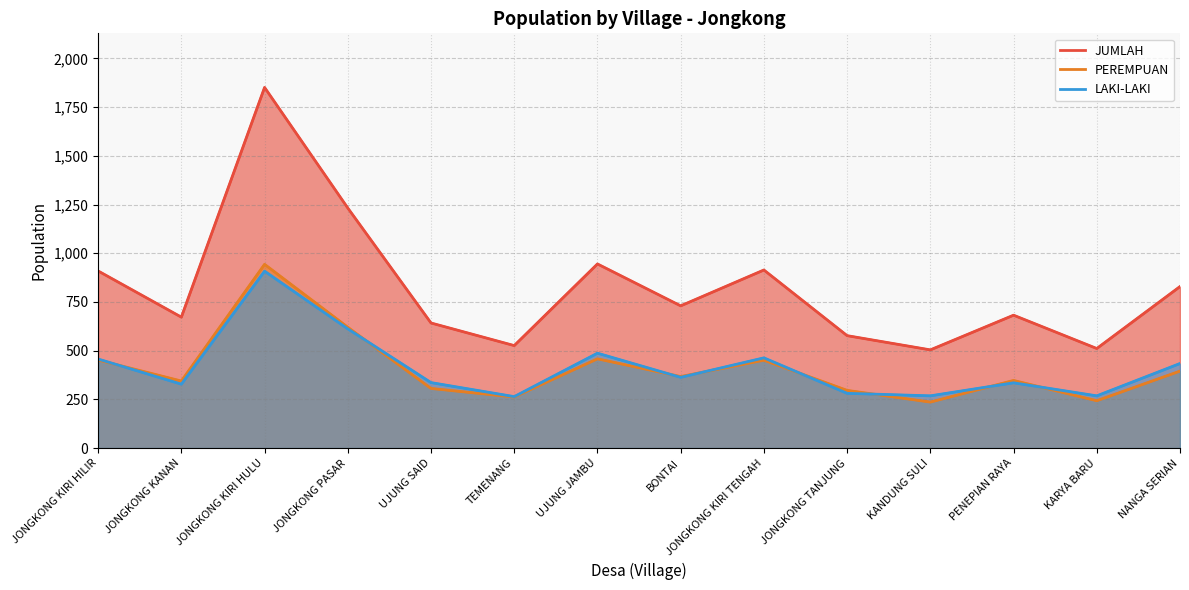

What is the label of the 1st point from the left?

JONGKONG KIRI HILIR